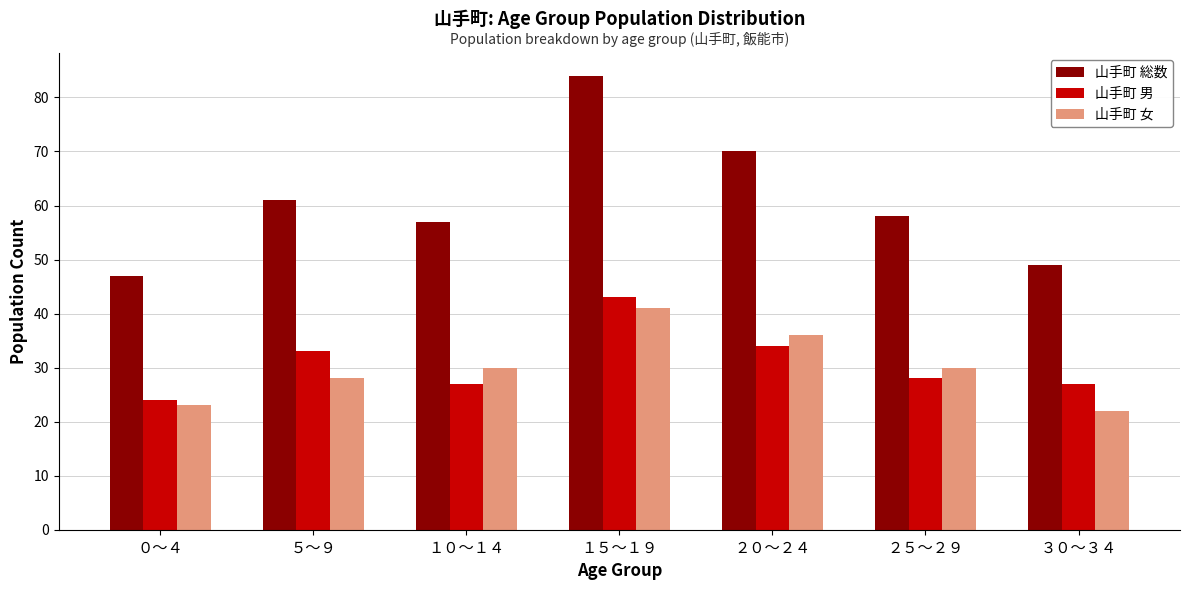

True or false: 山手町 男 has a value of 28 at ２５～２９.

True